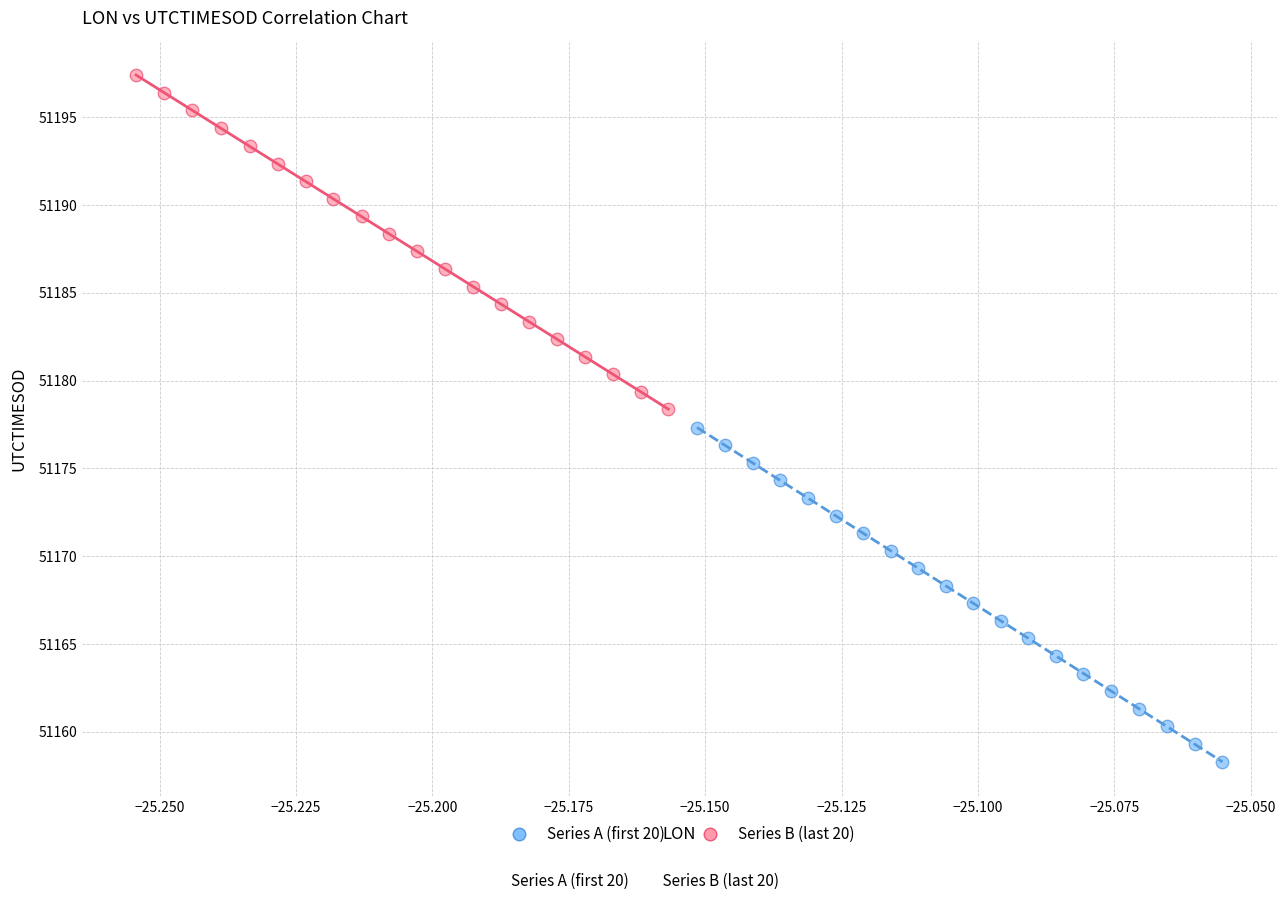

Which series reaches the maximum Y coordinate?

Series B (last 20)